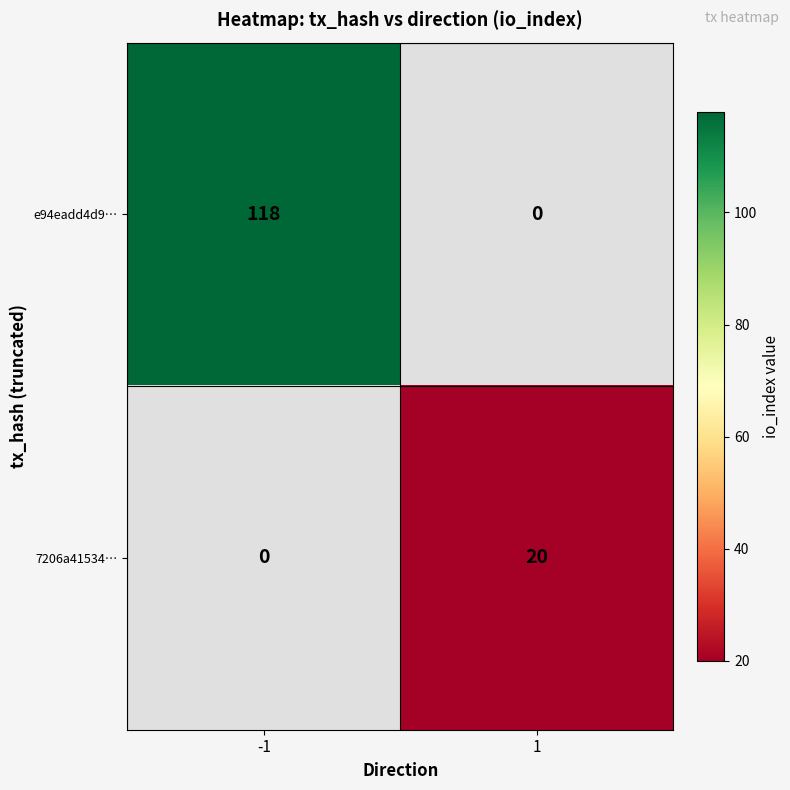

The value of e94eadd4d9… at -1 is 79. True or false?

False